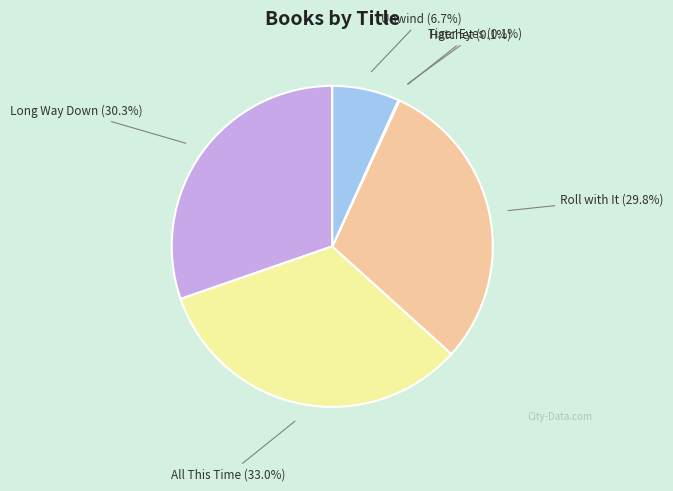

Do Unwind and All This Time together represent more than half of the pie?

No